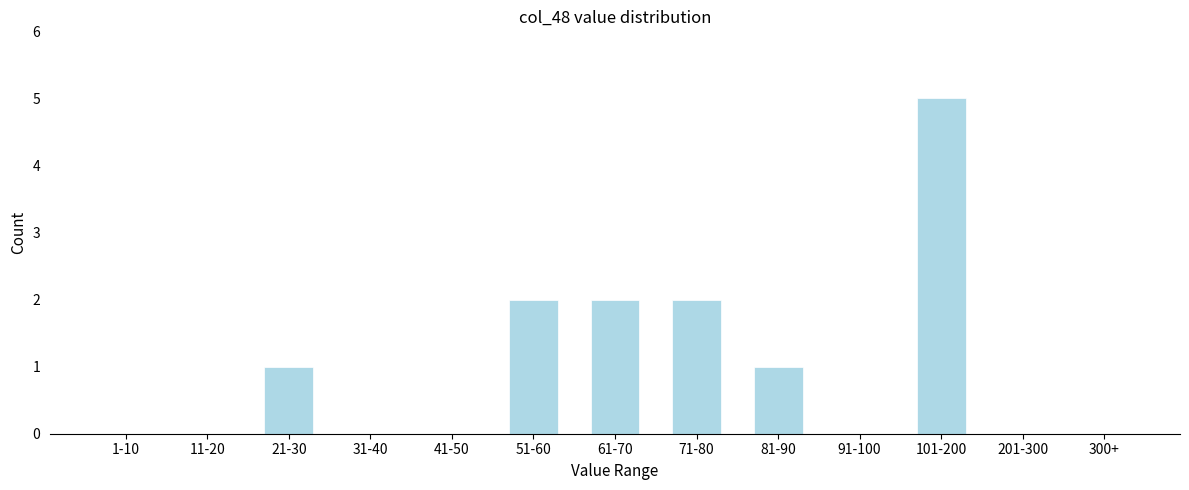

Reading left to right, list all the values displayed in this chart.

1-10=0	11-20=0	21-30=1	31-40=0	41-50=0	51-60=2	61-70=2	71-80=2	81-90=1	91-100=0	101-200=5	201-300=0	300+=0